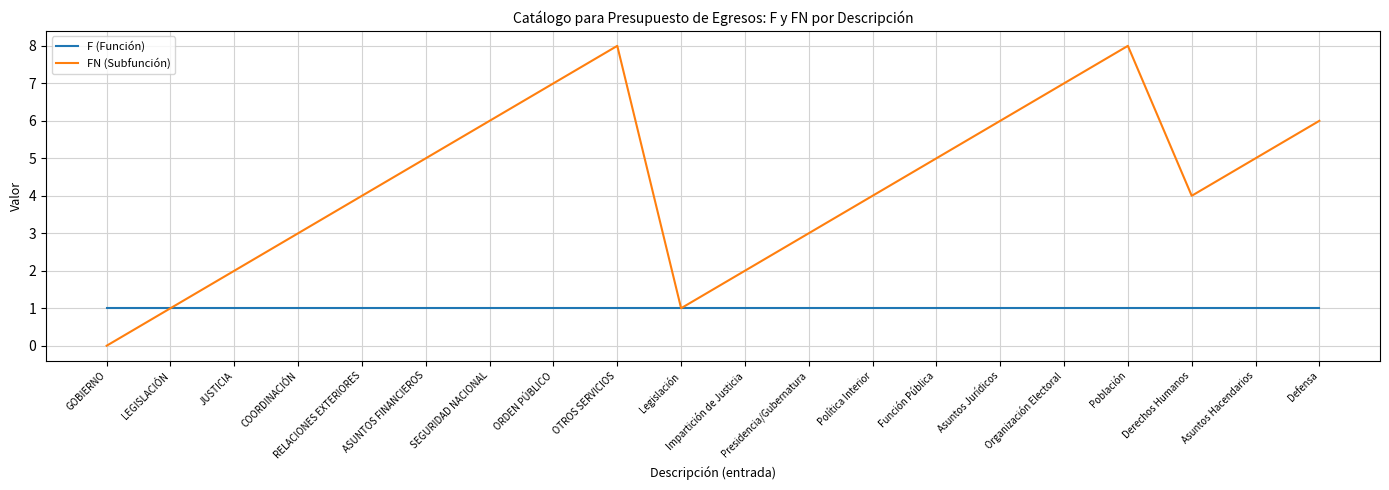

Which category has the lowest value in the FN (Subfunción) series?

GOBIERNO